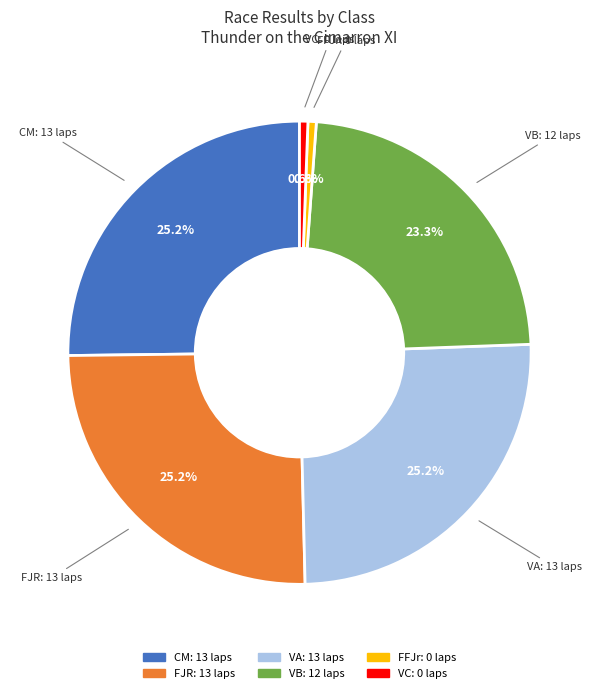

What percentage is NOT represented by VC?

99.4%